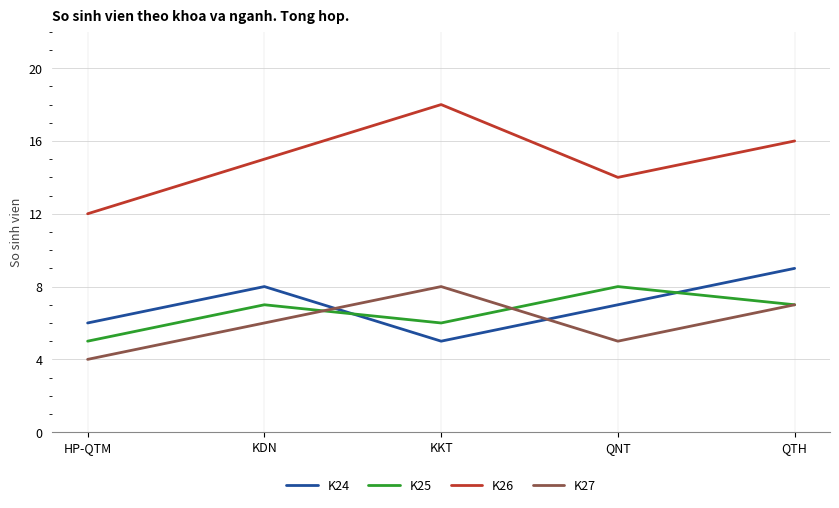

In K24, how many points are lower than both neighbors (excluding endpoints)?

1